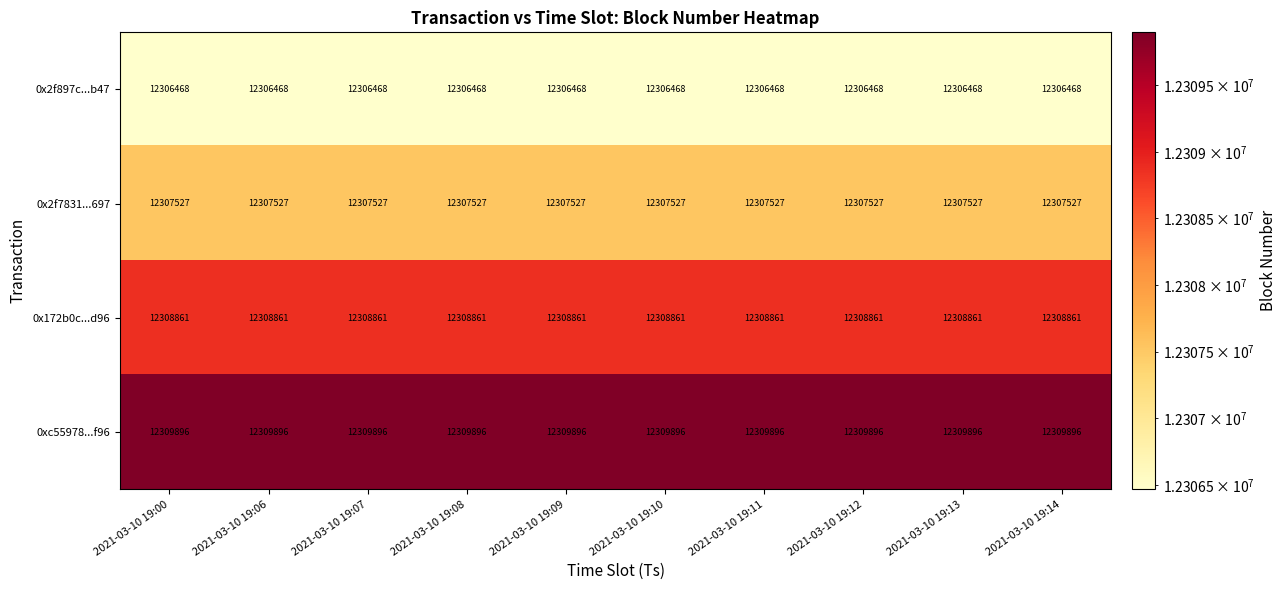

Rank the series by their maximum value, from highest to lowest.

0xc55978...f96, 0x172b0c...d96, 0x2f7831...697, 0x2f897c...b47